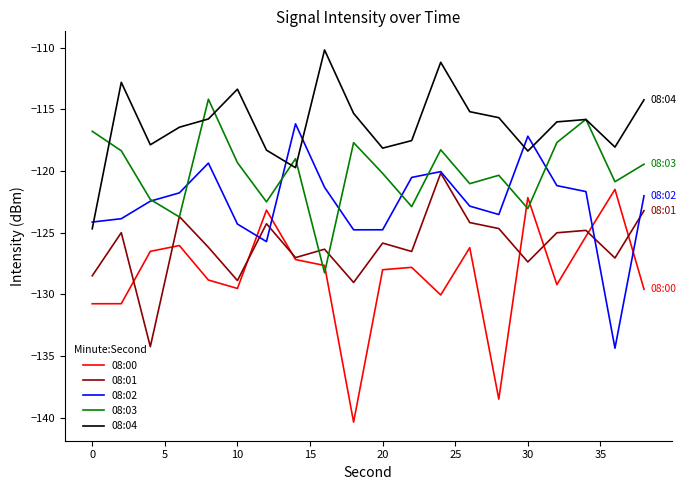

Which series has the largest total across all categories?

08:04